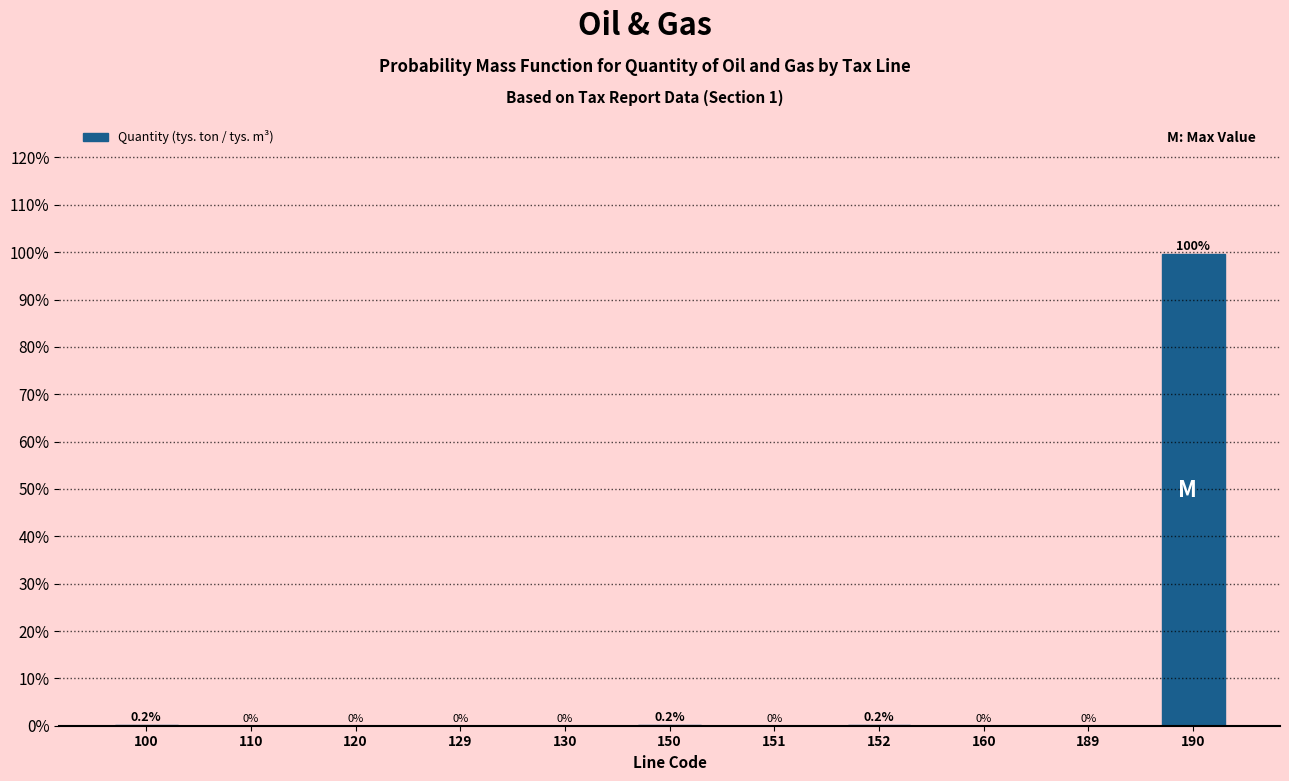

The value at 151 is -34.2. True or false?

False